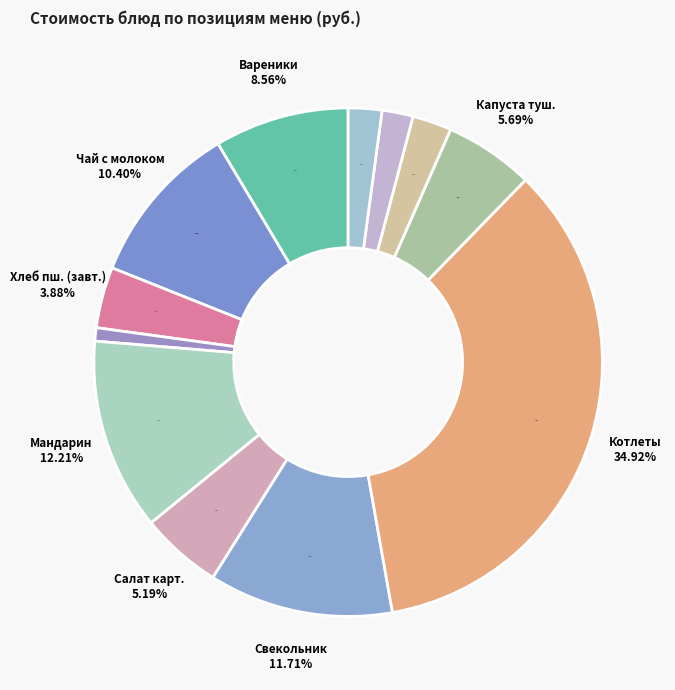

To the nearest percent, what is the combined percentage of Хлеб ржано-пшеничный and Свекольник с мясом и сметаной?

14%